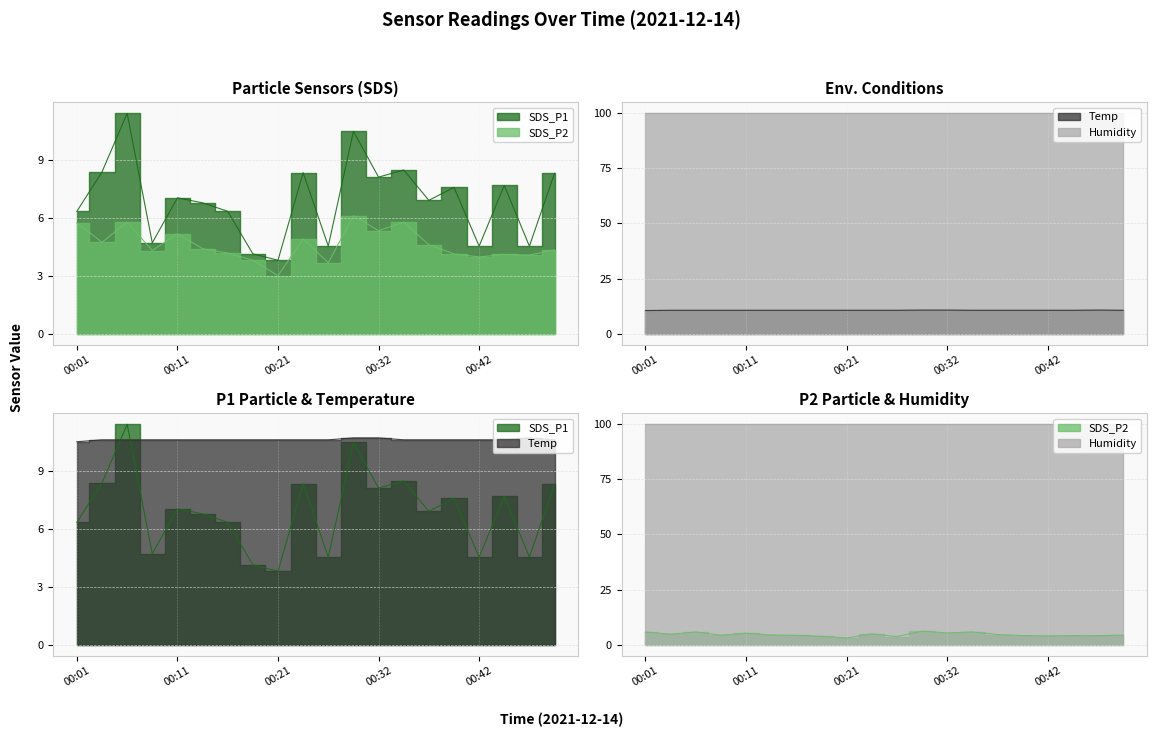

Which series has the largest range (max minus min)?

SDS_P1